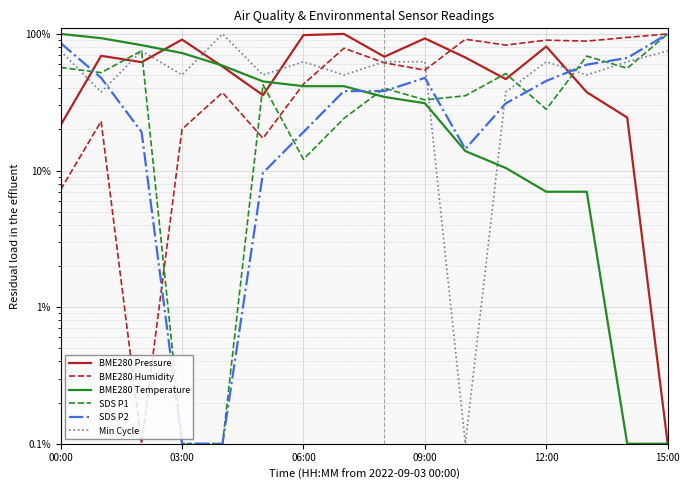

True or false: BME280 Humidity and SDS P2 intersect in this chart.

True